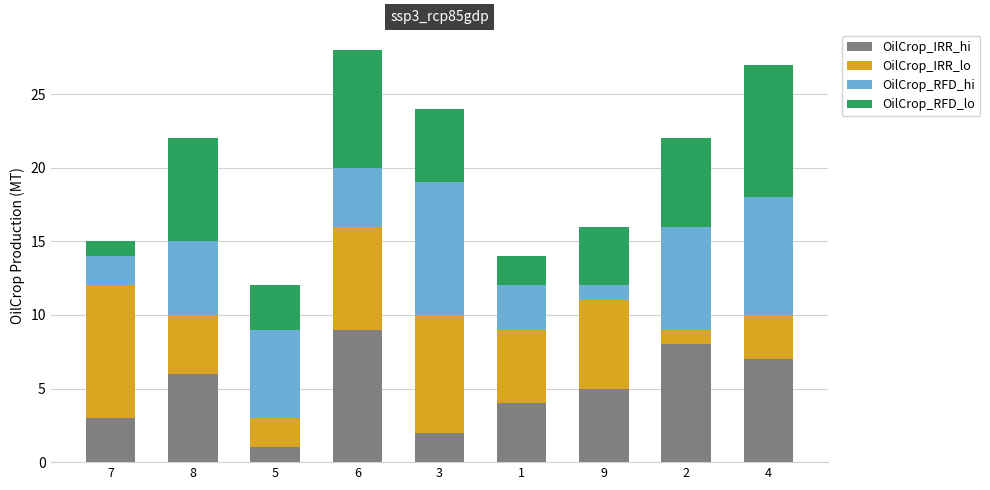

What is the maximum value for OilCrop_IRR_hi?

9